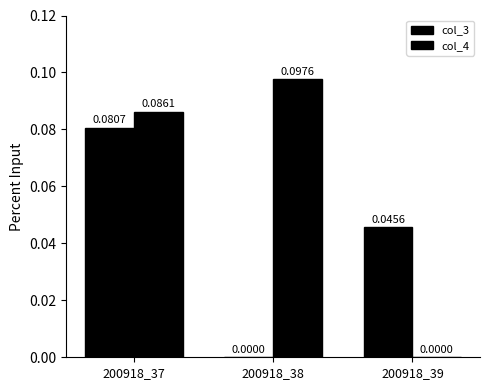

Rank the series by their maximum value, from lowest to highest.

col_3, col_4